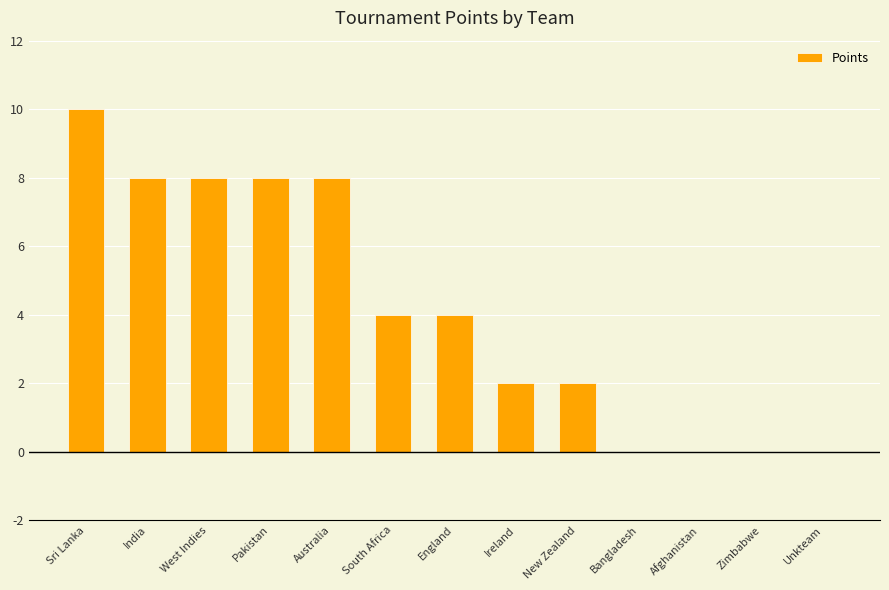

How many data points does each series have?

13